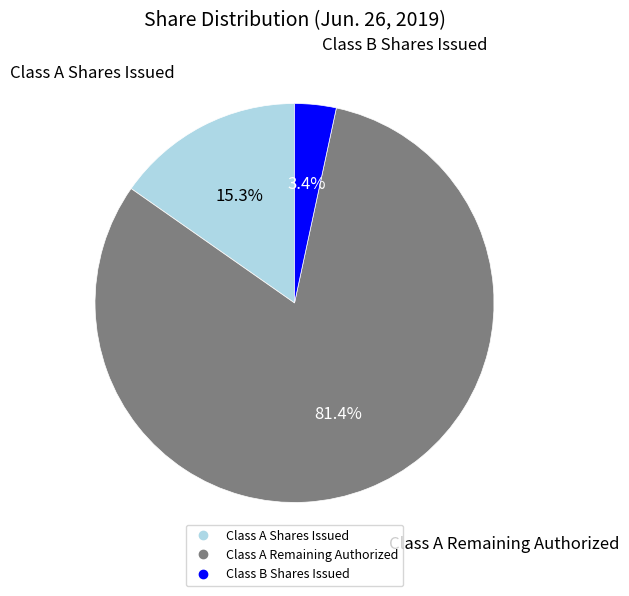

Which category has the smallest portion of the pie?

Class B Common Stock, shares issued